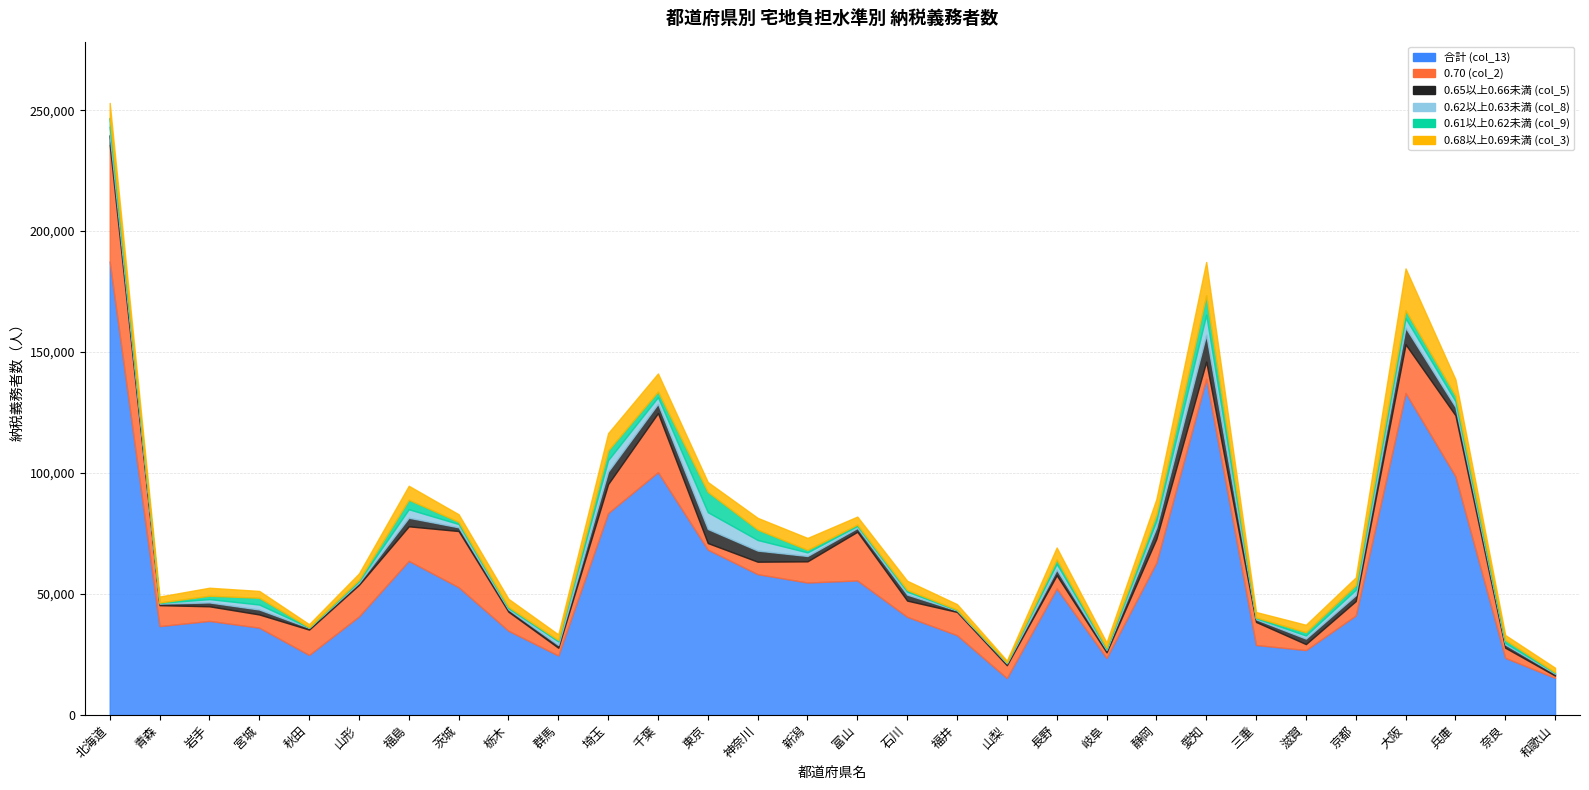

What is the difference between the maximum and minimum values in the 合計 (col_13) series?

172167